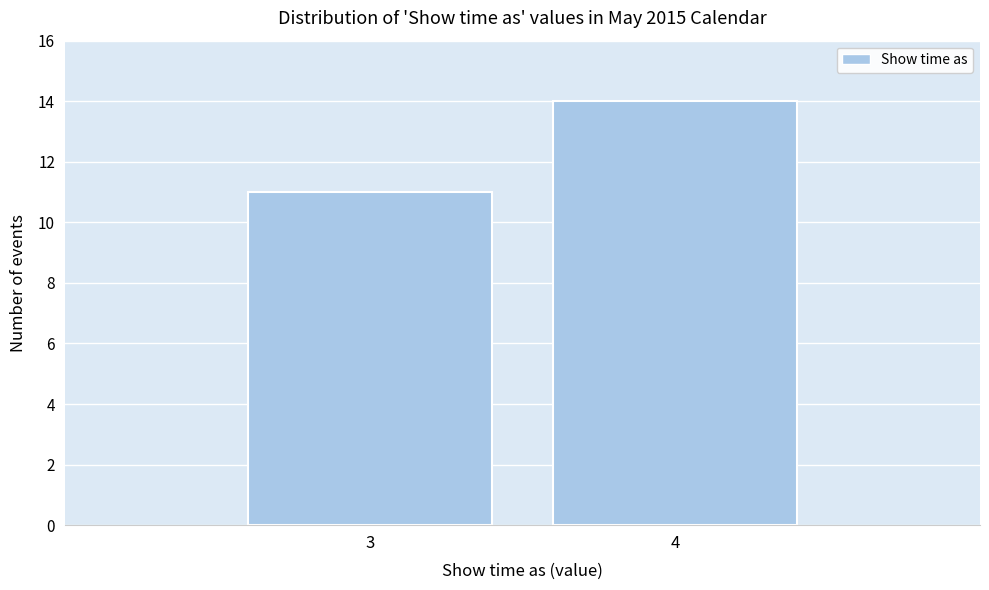

Reading right to left, transcribe all the data shown in this chart.

14	11